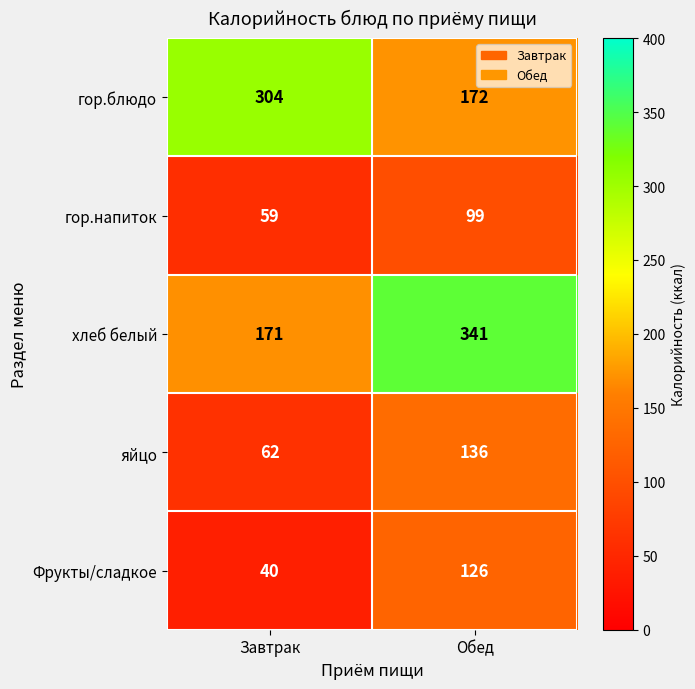

What is the greatest value displayed?

341